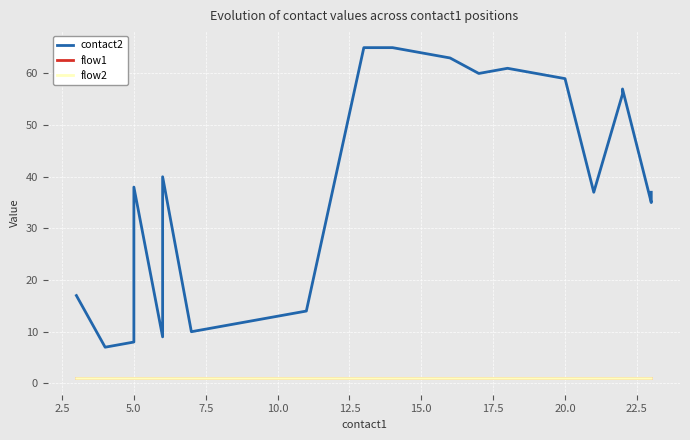

How many interior local peaks does the contact2 series have?

4